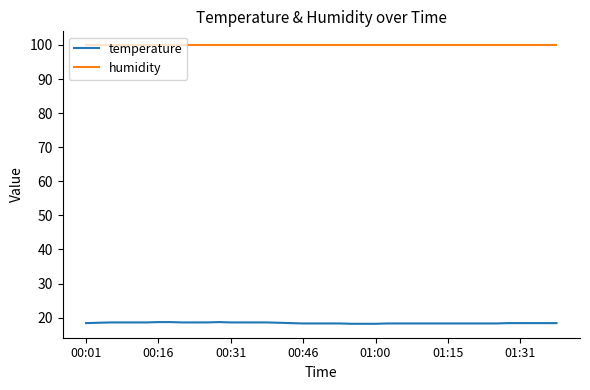

Rank the series by their average value, from highest to lowest.

humidity, temperature